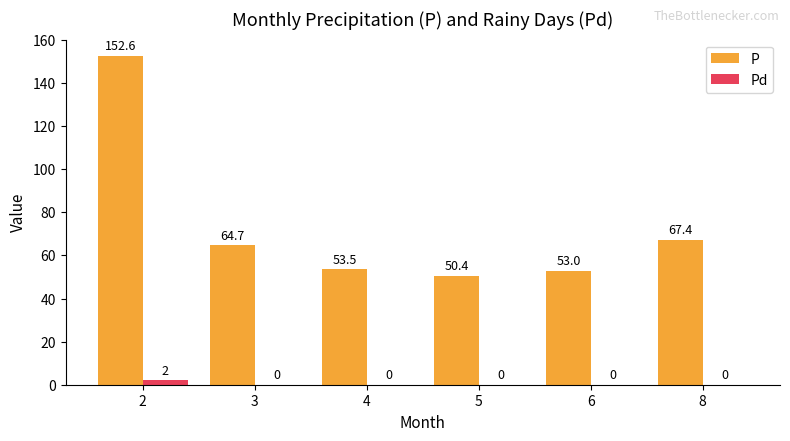

Is it true that P equals 53.5 at 4?

True